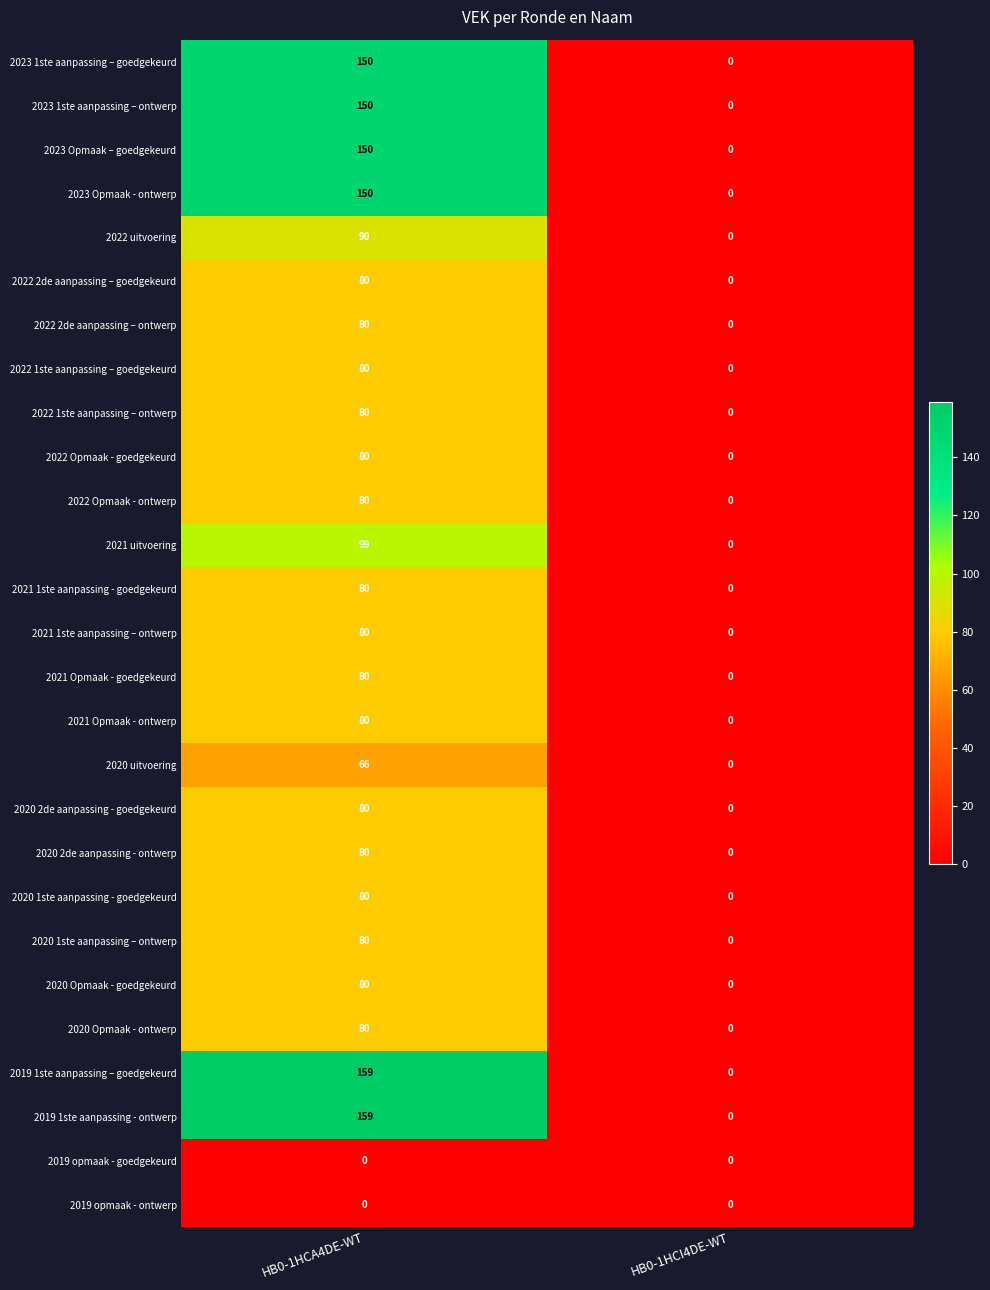

What is the difference between the 2021 uitvoering values at HB0-1HCA4DE-WT and HB0-1HCI4DE-WT?

99